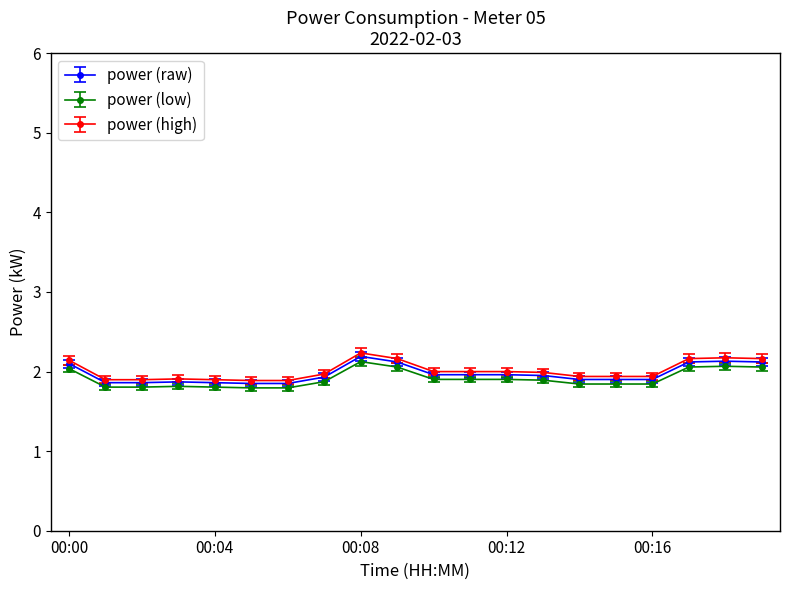

How many lines are shown in the chart?

3